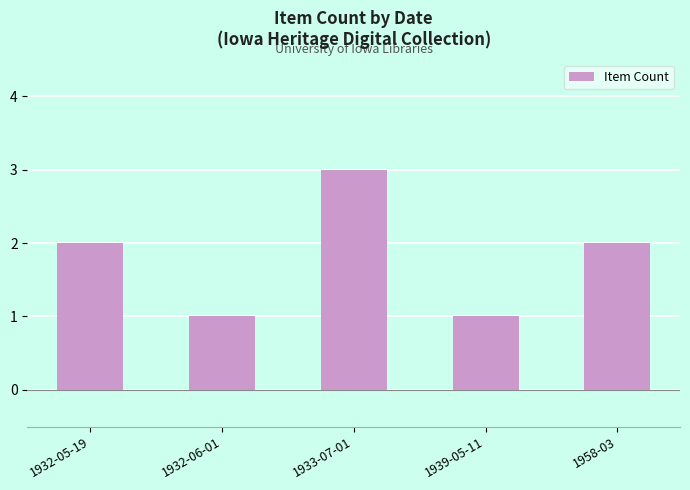

What is the label of the 3rd bar from the left?

1933-07-01